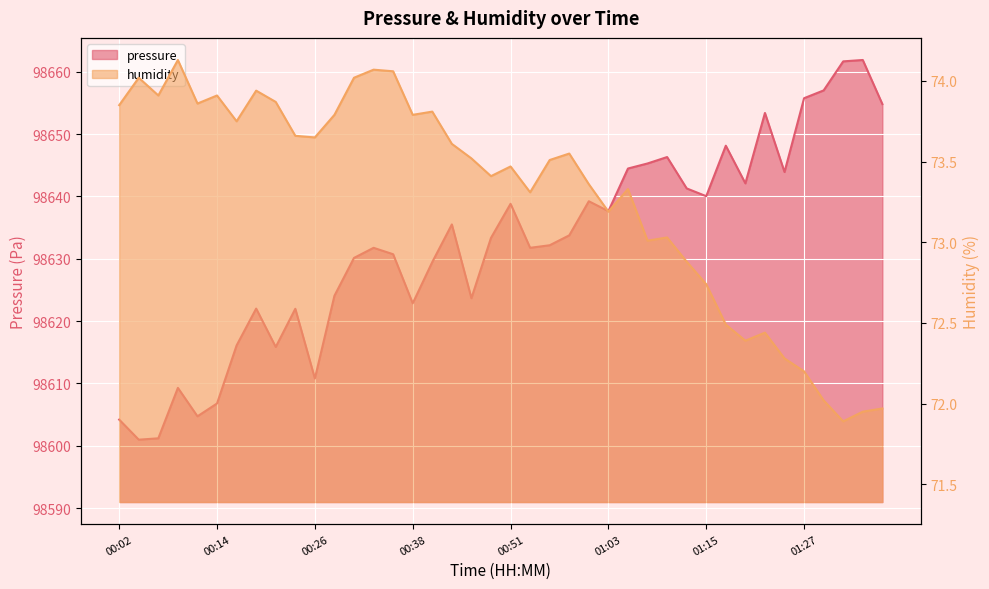

True or false: pressure has a value of 148683.8 at 01:27.

False